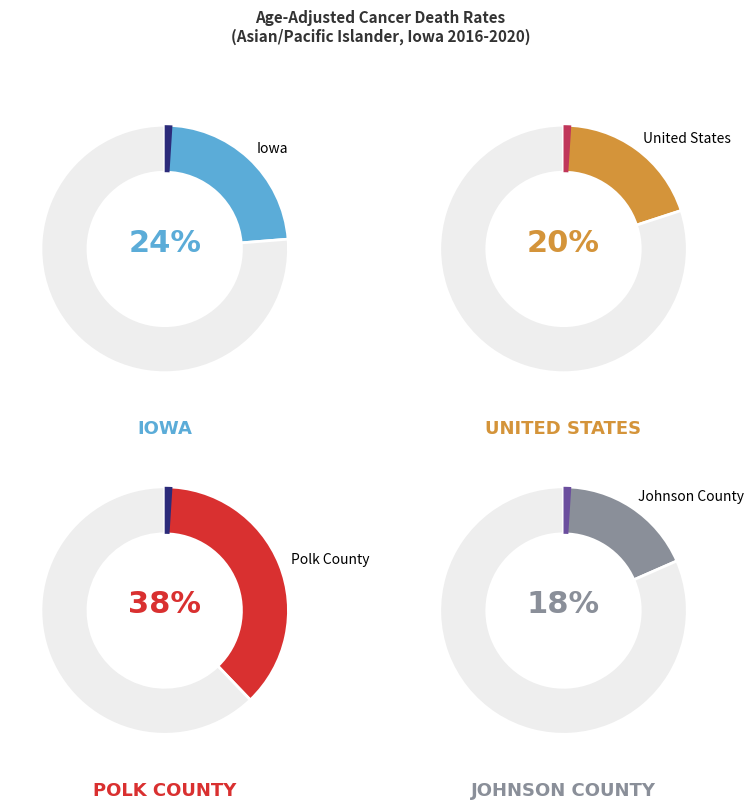

Which slice is the smallest?

Johnson County